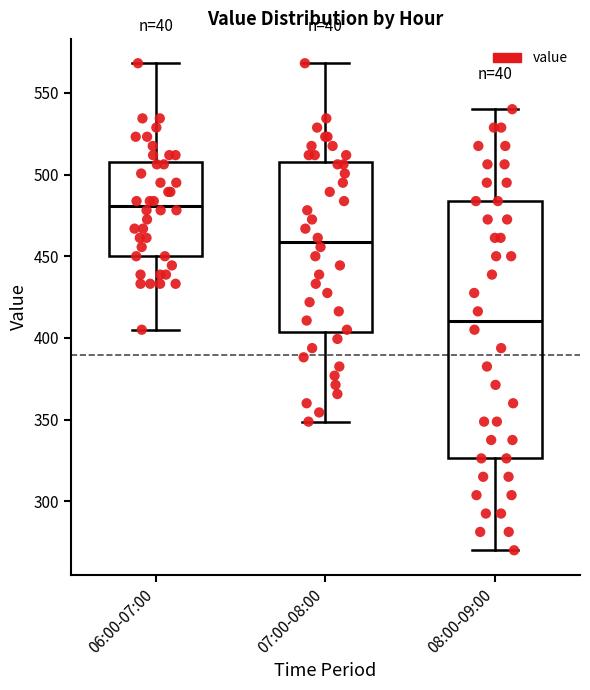

Reading left to right, read every box against the y-axis: the position of its median line, the range the box covers, and the ends of its whiskers. The values are not printed on the chart, so give them approximately, as read against the axis.

06:00-07:00: median 480, box 450 to 510, whiskers 405 to 570
07:00-08:00: median 460, box 405 to 510, whiskers 350 to 570
08:00-09:00: median 410, box 325 to 485, whiskers 270 to 540